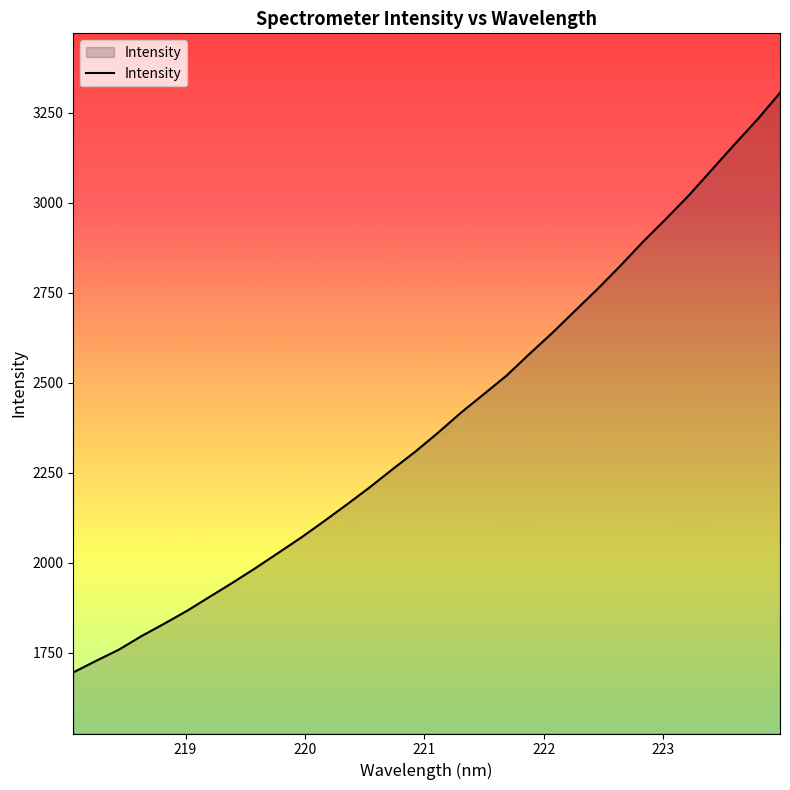

What is the difference between the maximum and minimum values?

1608.9